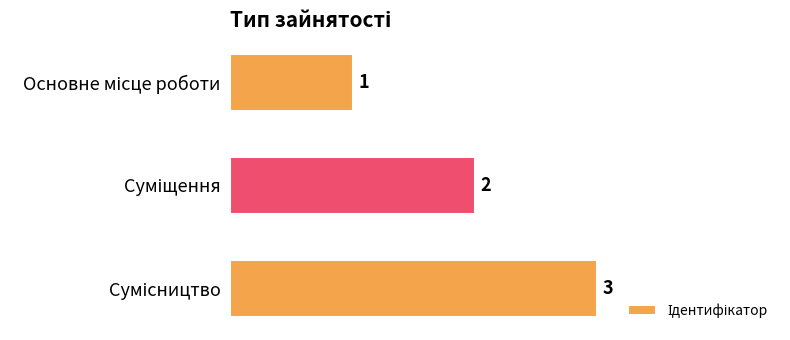

Count the values in the range 1 to 3.

3